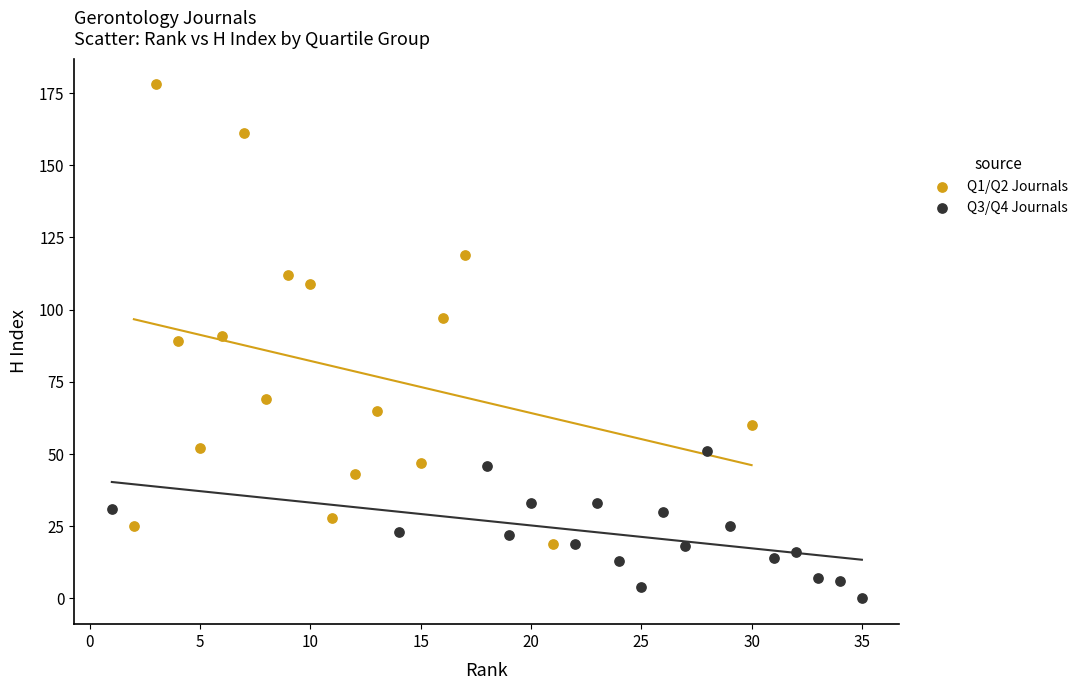

Which series reaches the minimum Y coordinate?

Q3/Q4 Journals